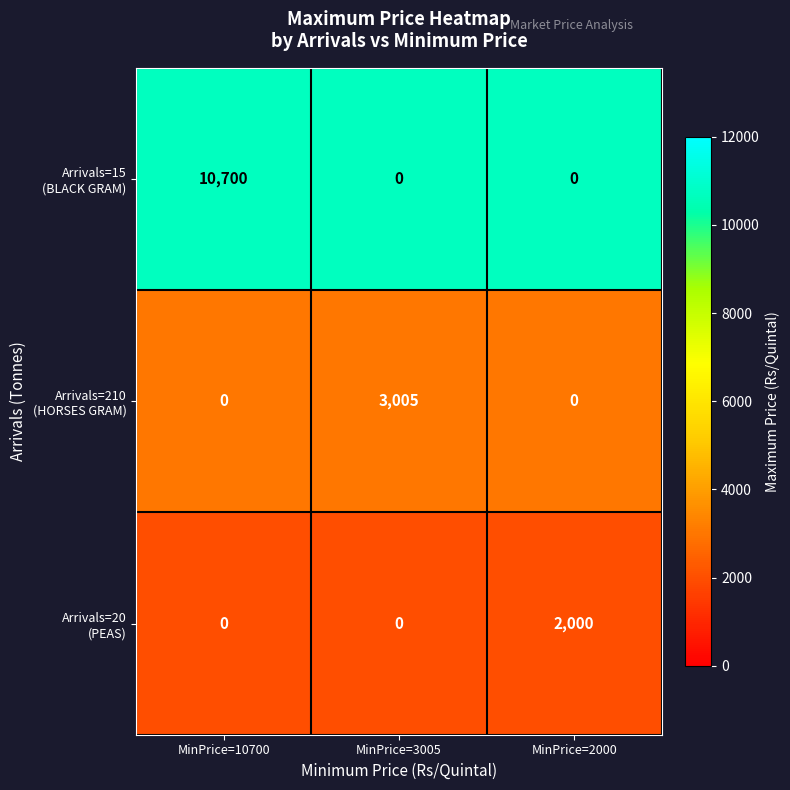

What is the minimum value shown in the chart?

0